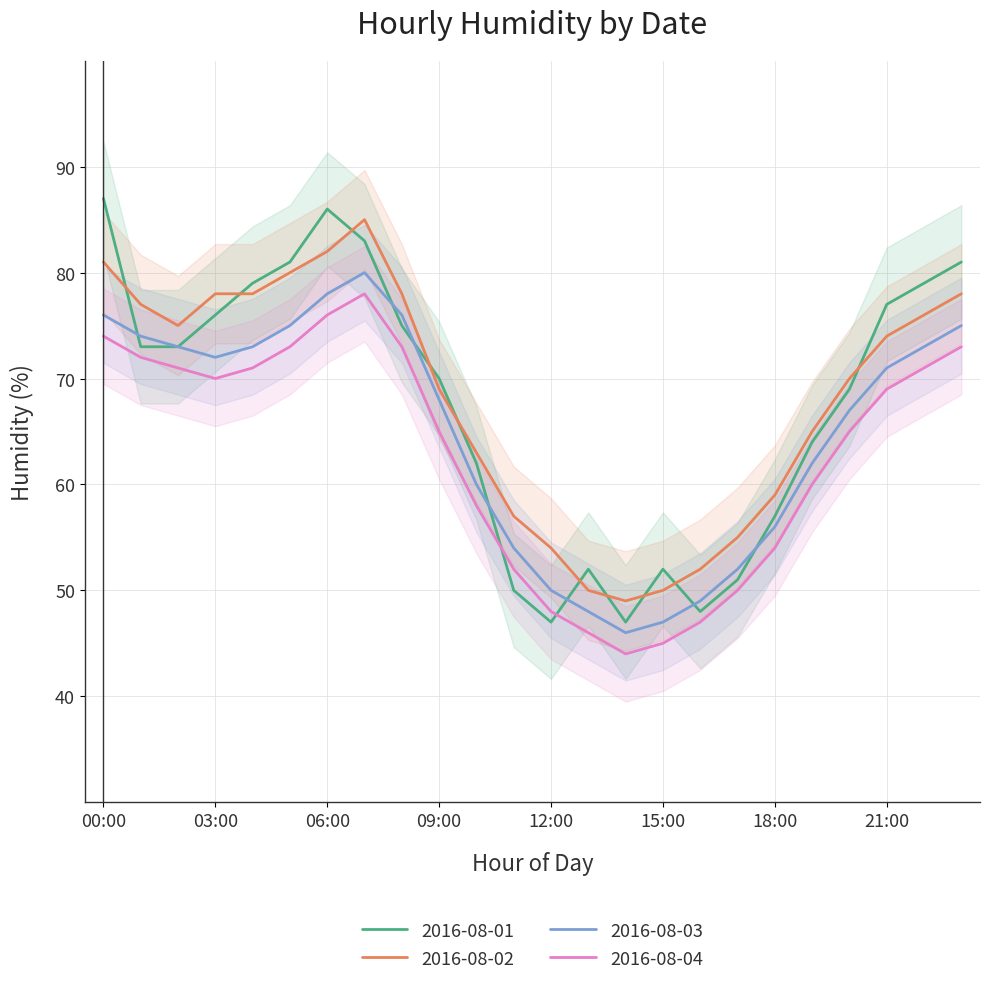

At which category is the sum across all series the highest?

07:00